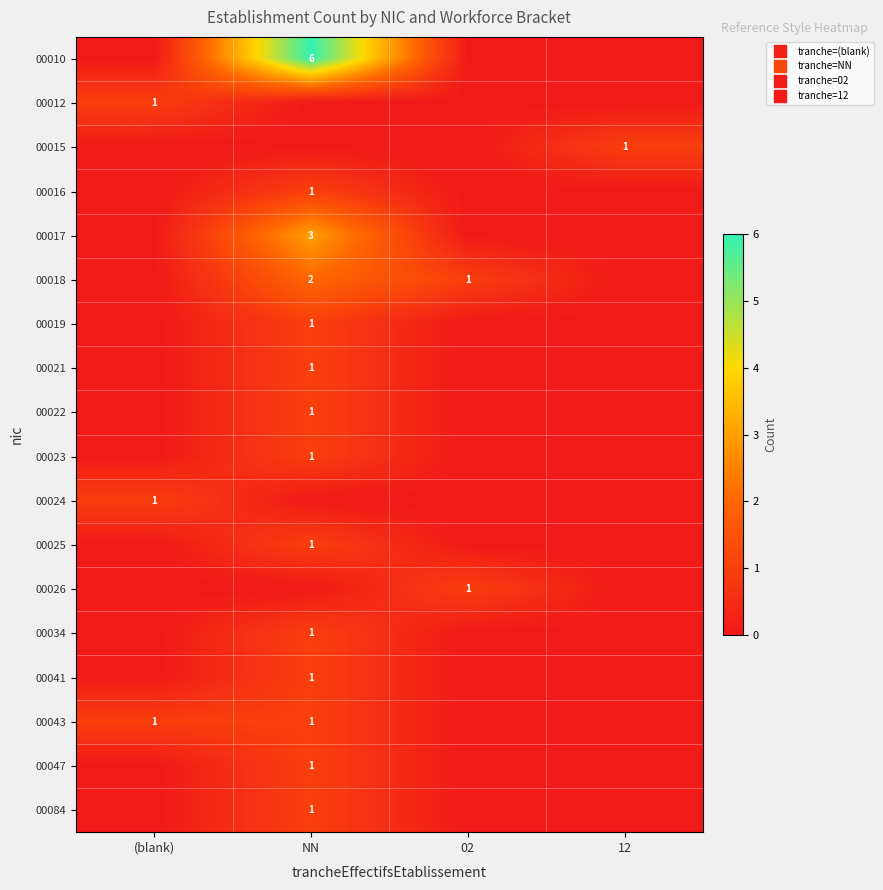

True or false: 00017 has a value of 1 at 12.

False